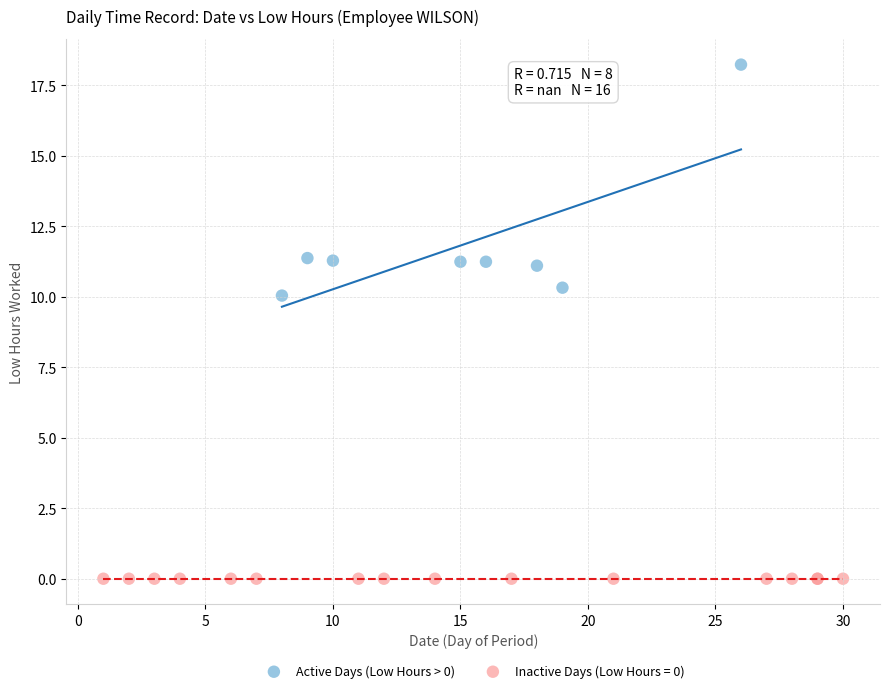

Which series contains the highest Y value?

Active Days (Low Hours > 0)